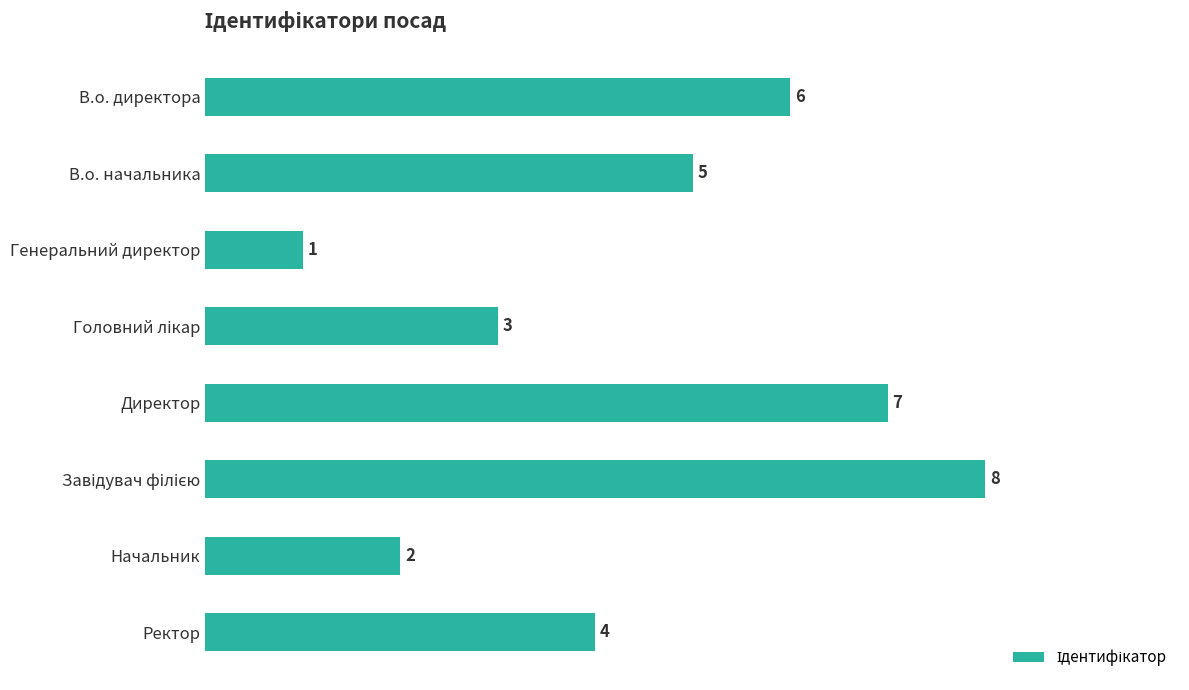

What is the value of the 5th bar from the top?

7